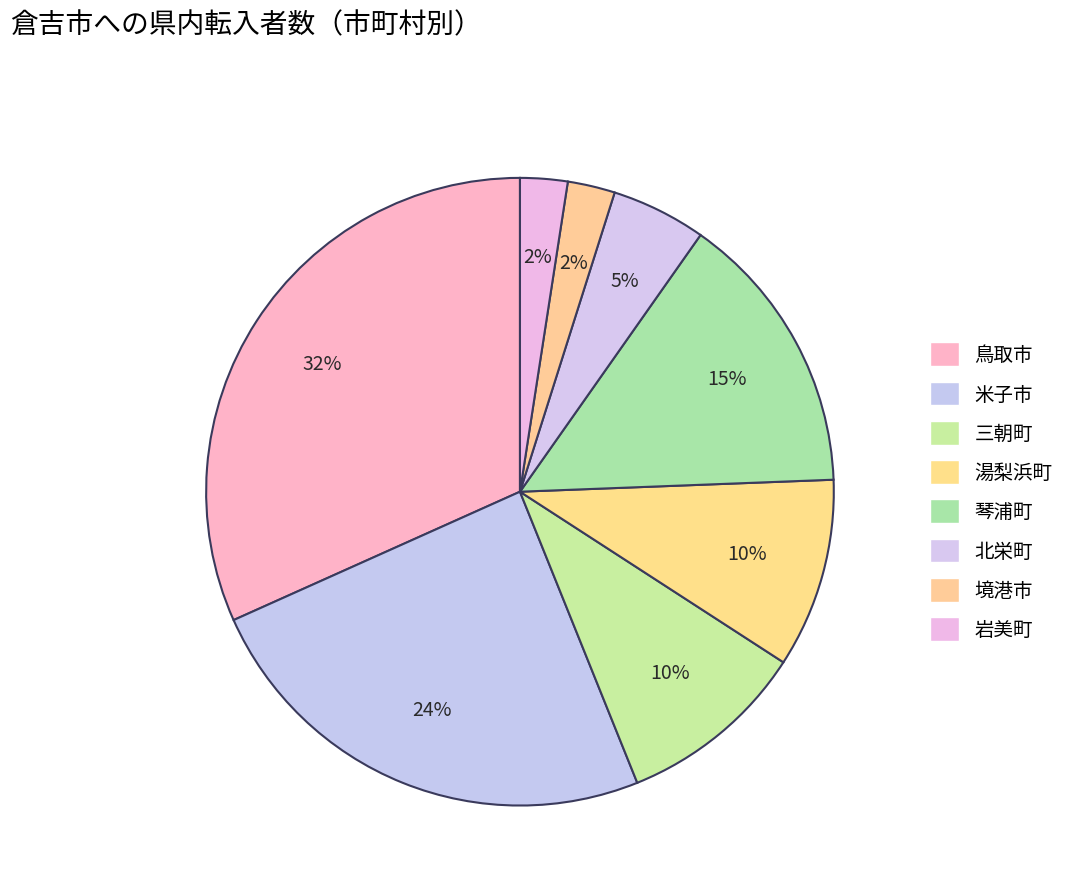

What percentage do 鳥取市 and 岩美町 together represent?

34.1%